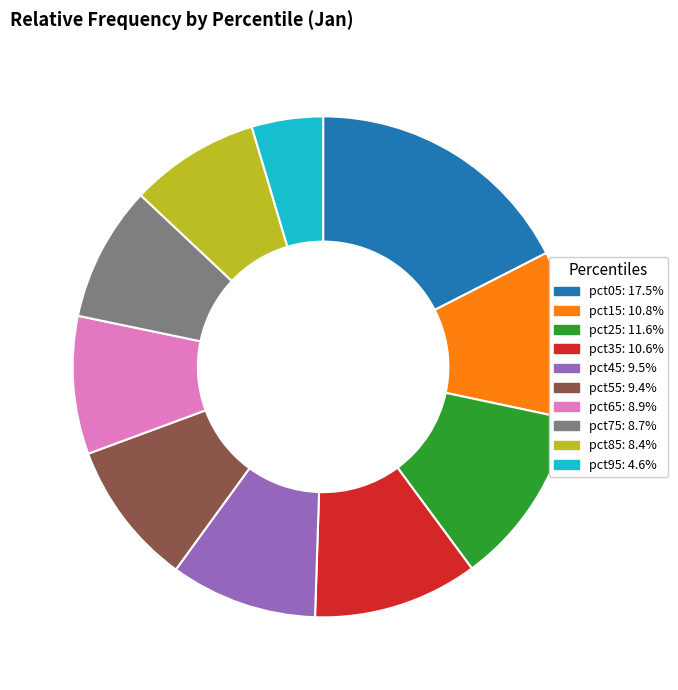

Does pct45 account for over 50% of the chart?

No